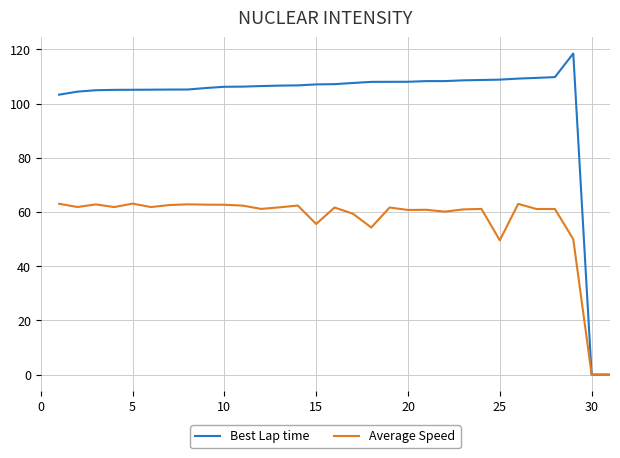

List the series in order of their peak value, lowest first.

Average Speed, Best Lap time